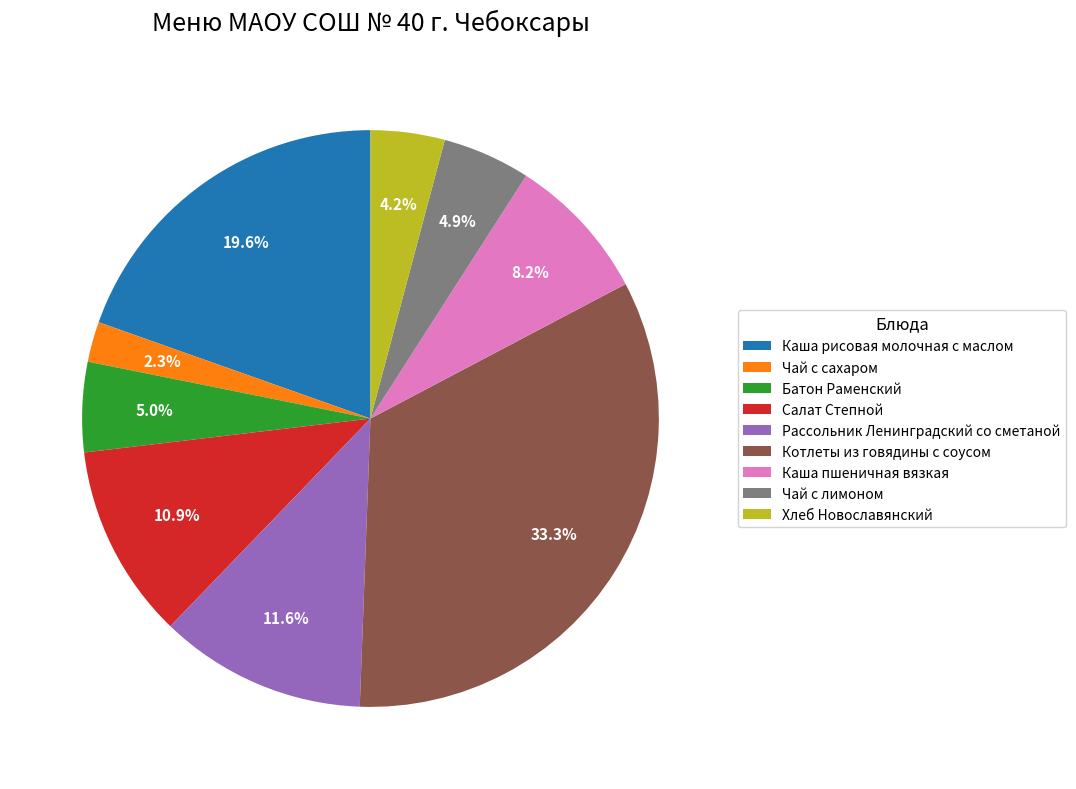

Is Салат Степной the majority of the pie?

No